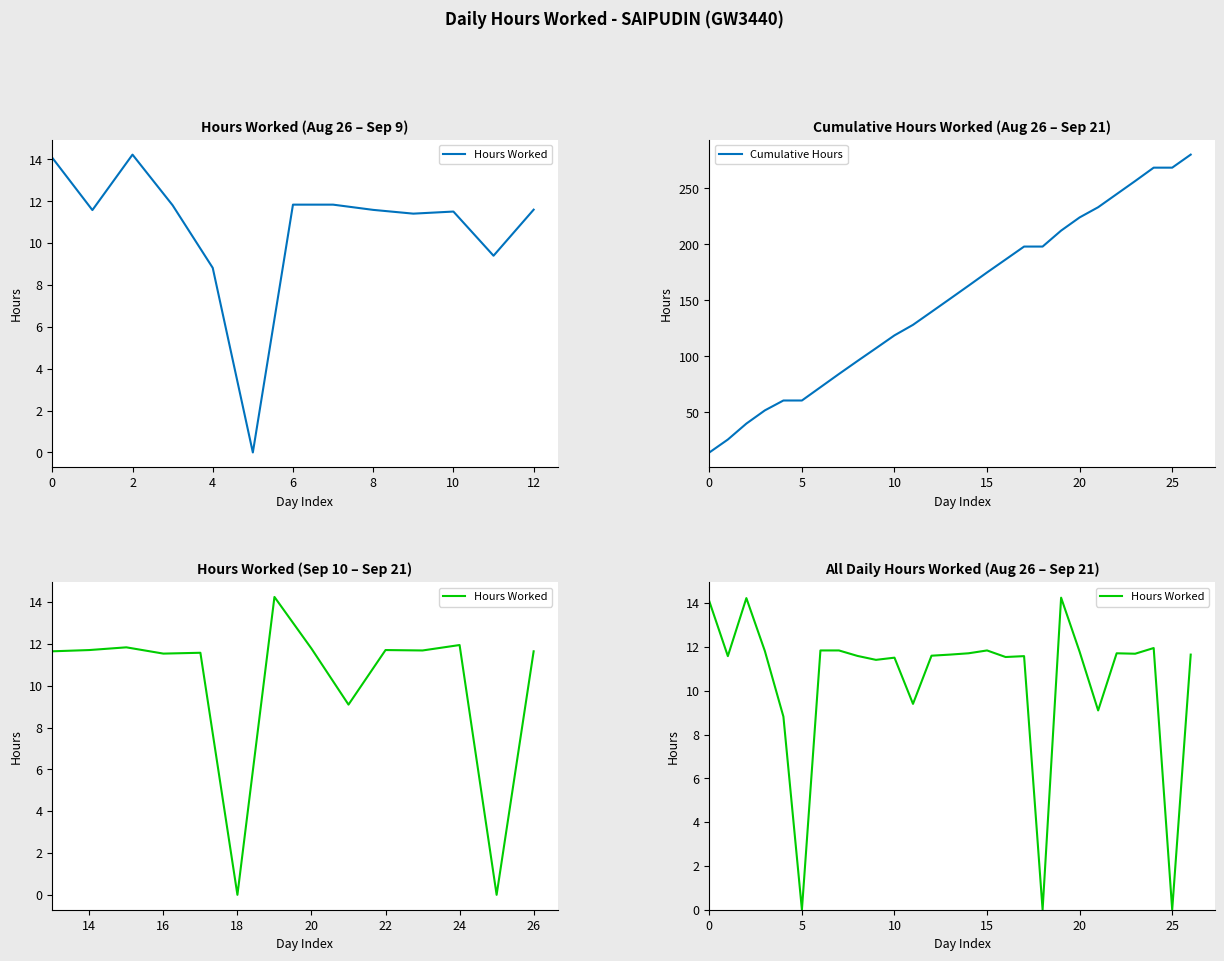

List the series in order of their overall mean, lowest first.

Hours Worked, Cumulative Hours